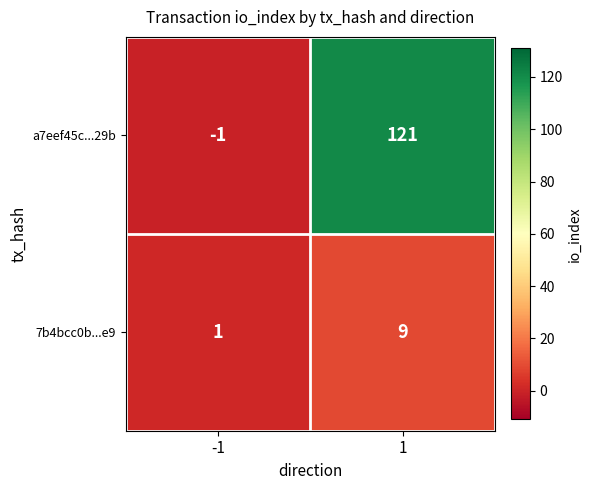

What is the difference between the a7eef45c...29b values at -1 and 1?

122